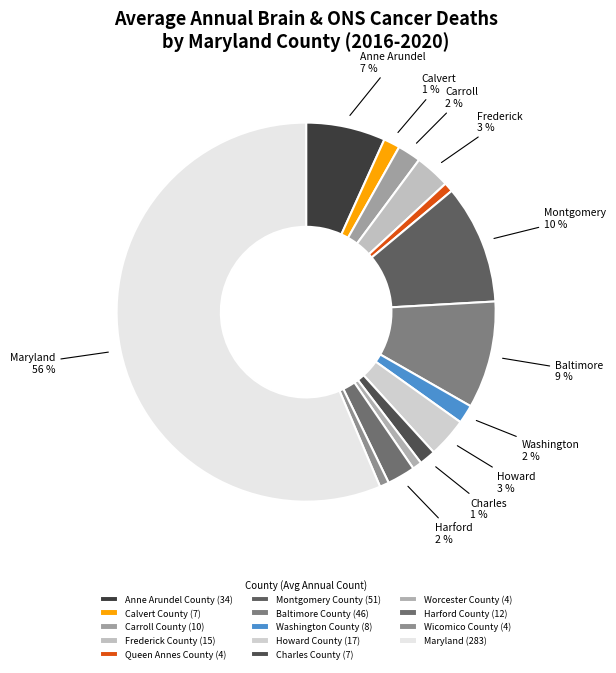

What percentage is the Queen Annes County slice, to the nearest percent?

1%